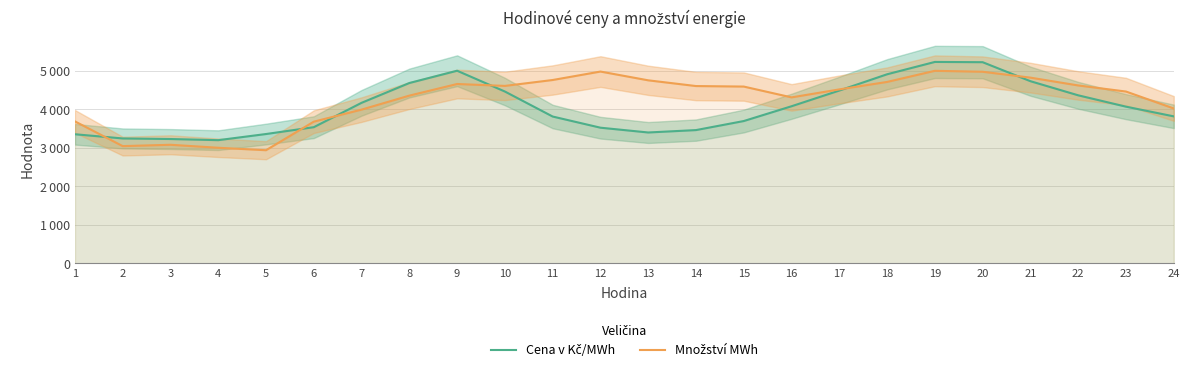

True or false: Cena v Kč/MWh has a value of 1051.6 at 16.

False